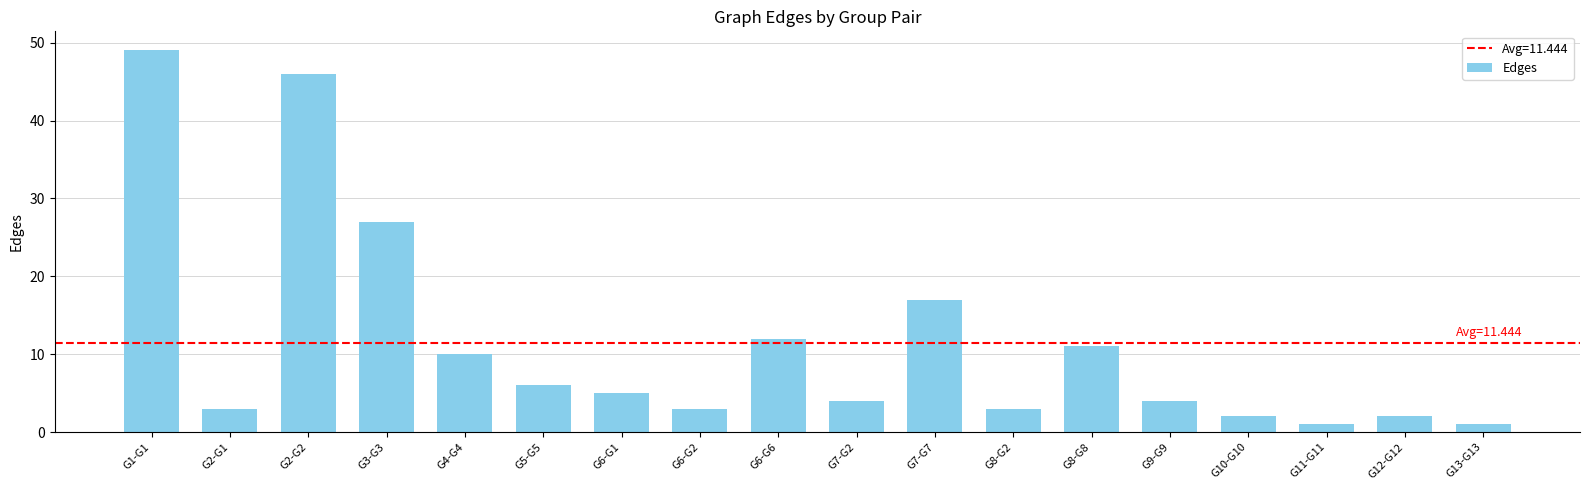

What is the average value?

11